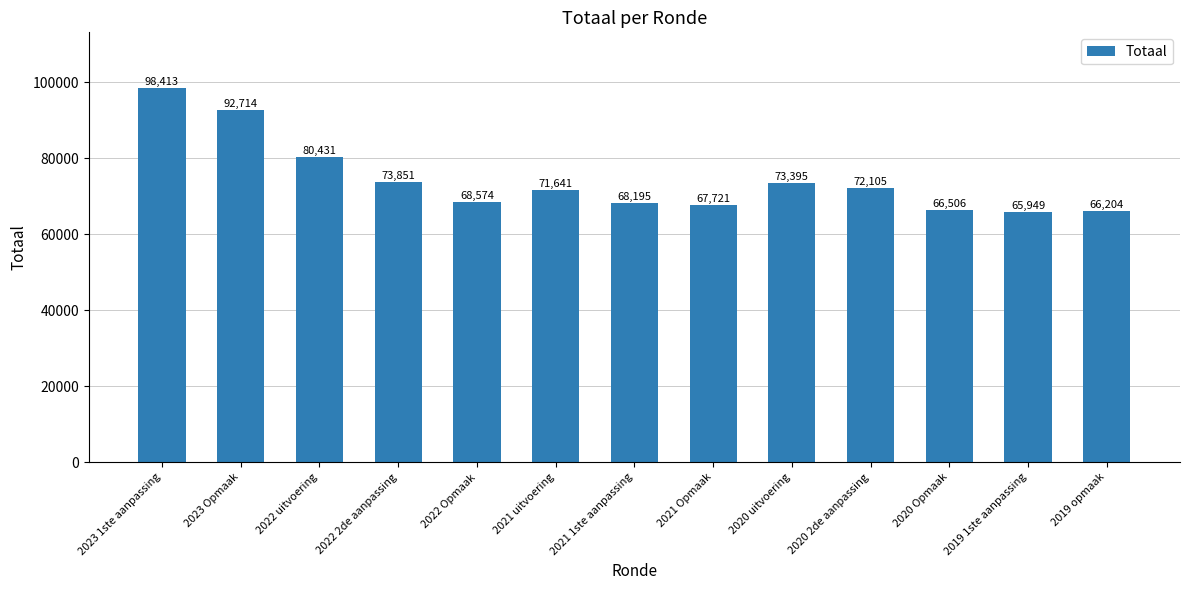

What is the smallest value displayed?

65949